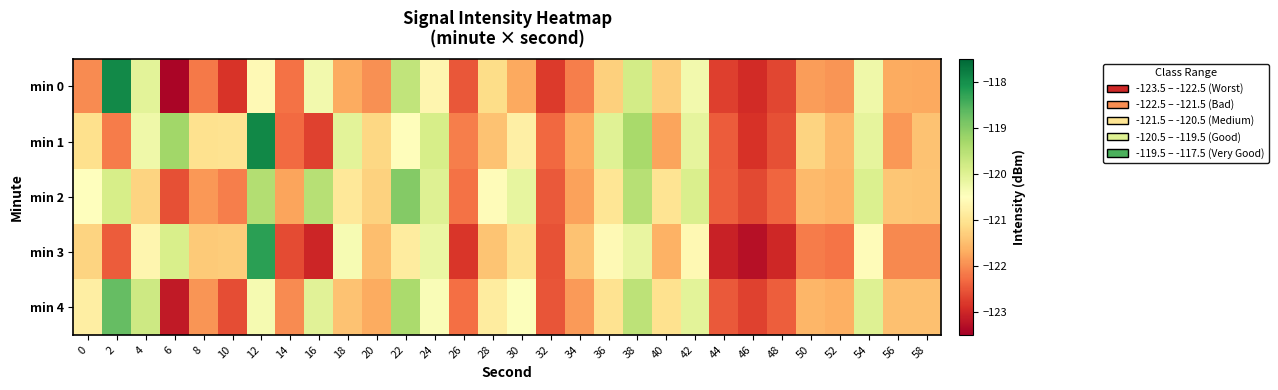

What is the maximum value shown in the chart?

-117.9